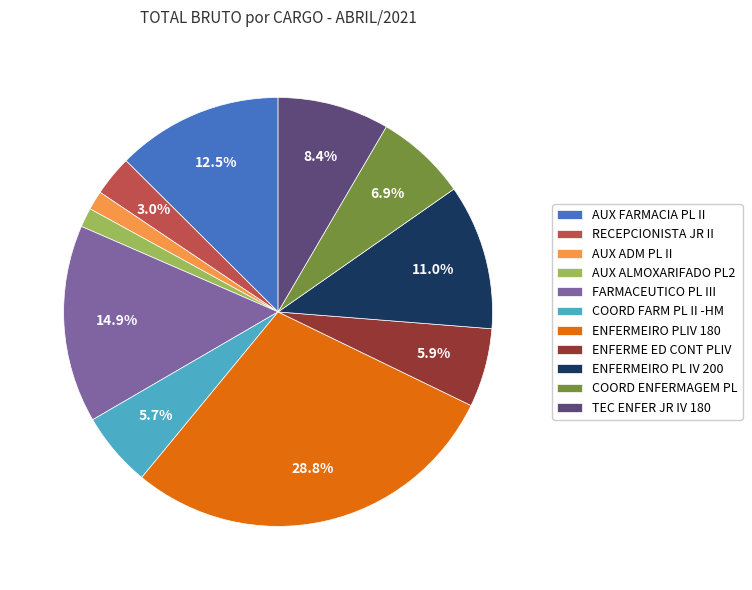

How many slices are in this pie chart?

11